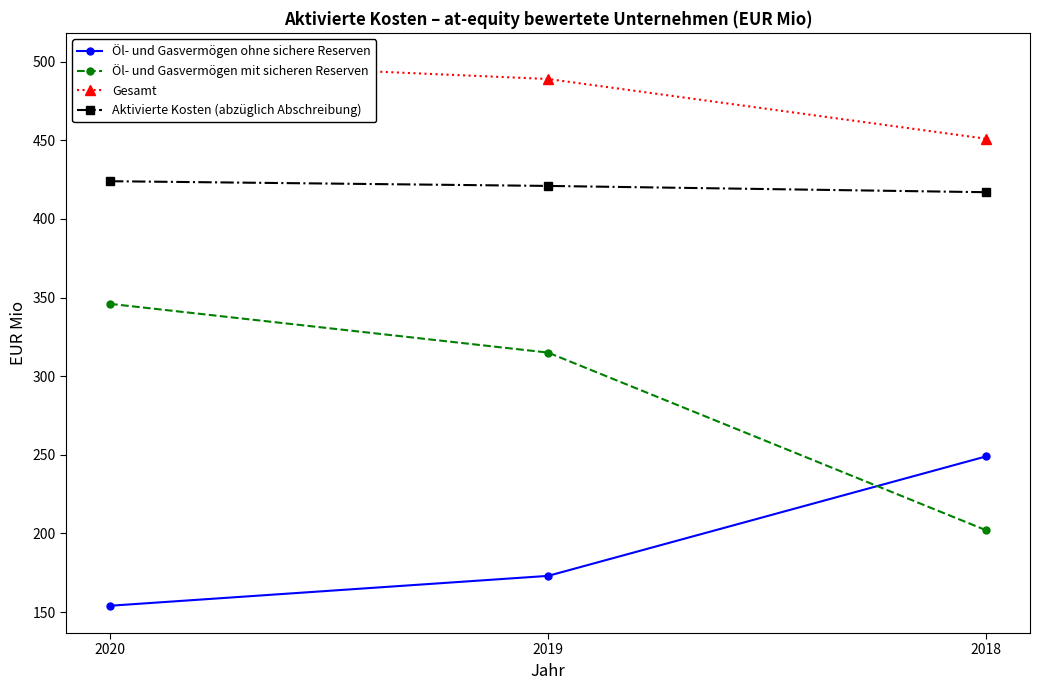

Count the Öl- und Gasvermögen mit sicheren Reserven values in the range 202 to 346.

3